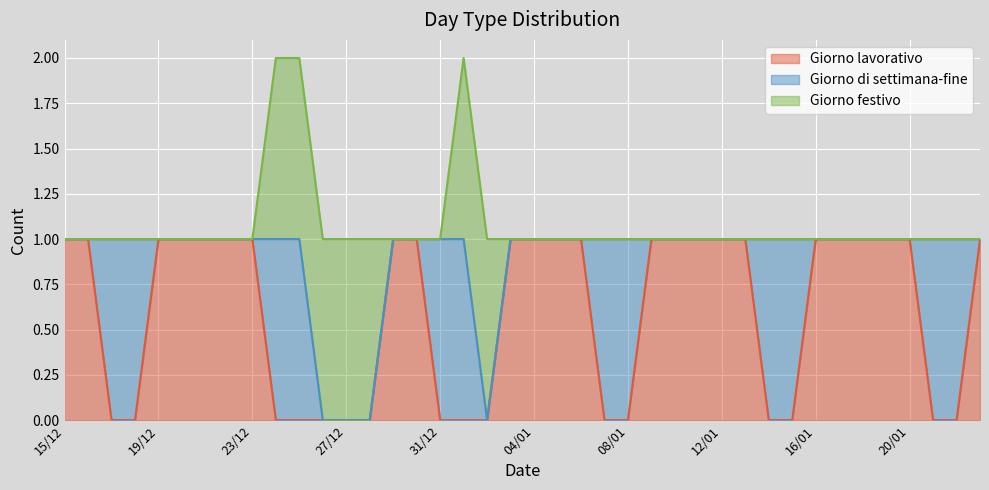

Which series has the largest total across all categories?

Giorno lavorativo